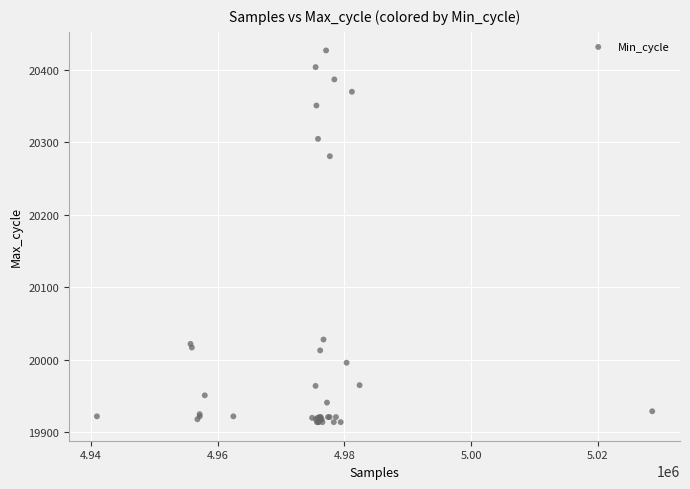

What Y value in the scatter plot is closest to 20170?

20281